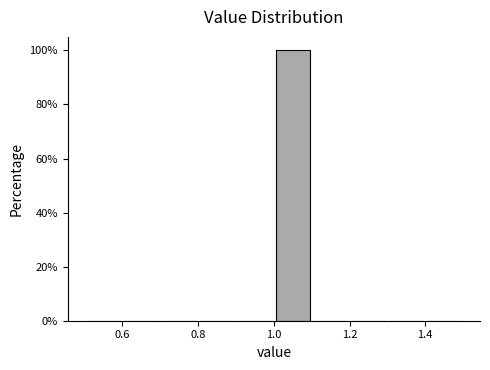

Reading left to right, transcribe this chart: for each bar, give the range it covers on the x-axis and its height. The values are not printed on the chart, so give them approximately, as read against the axis.

0.5 to 0.6: 0
0.6 to 0.7: 0
0.7 to 0.8: 0
0.8 to 0.9: 0
0.9 to 1.0: 0
1.0 to 1.1: 100
1.1 to 1.2: 0
1.2 to 1.3: 0
1.3 to 1.4: 0
1.4 to 1.5: 0